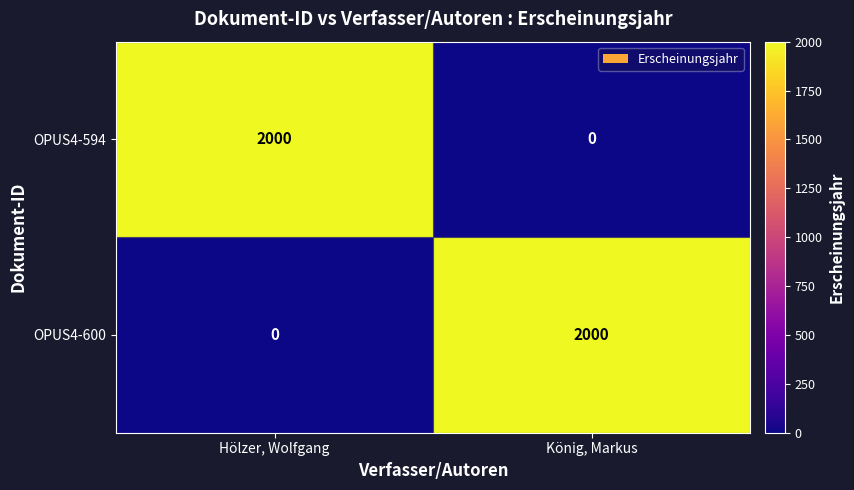

How many categories are shown in the chart?

2